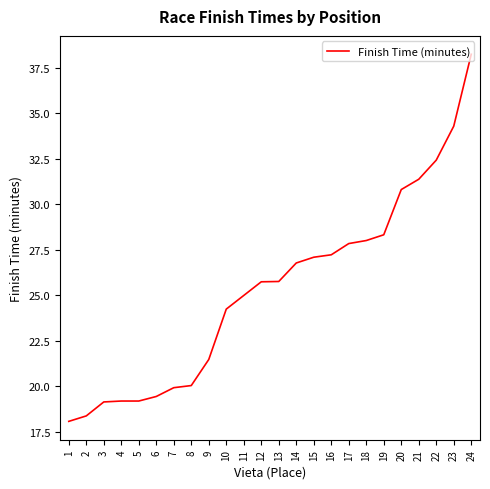

Which category has the highest value across all series?

24